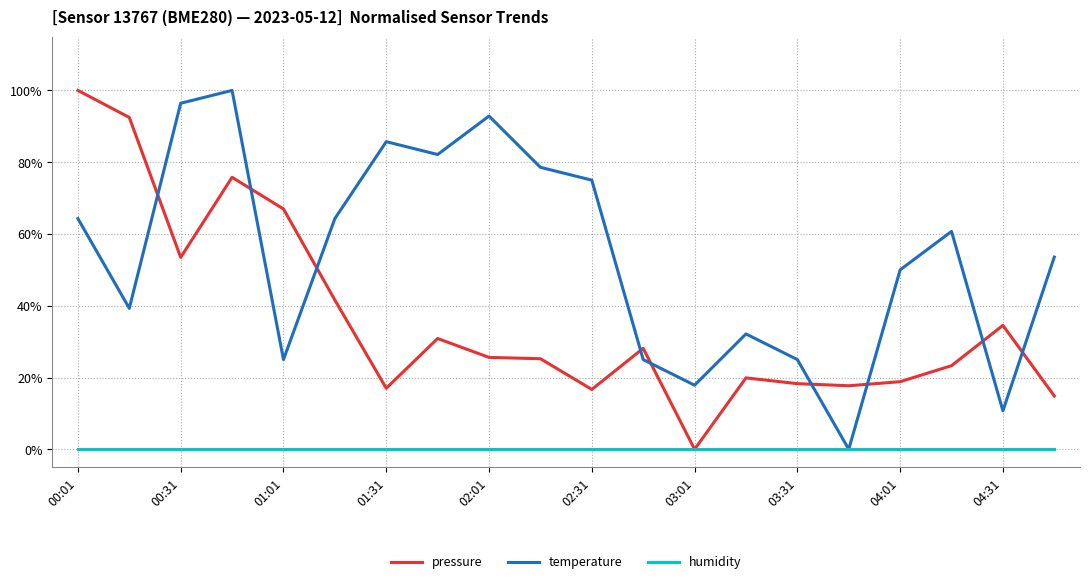

What is the maximum value for temperature?

100.0